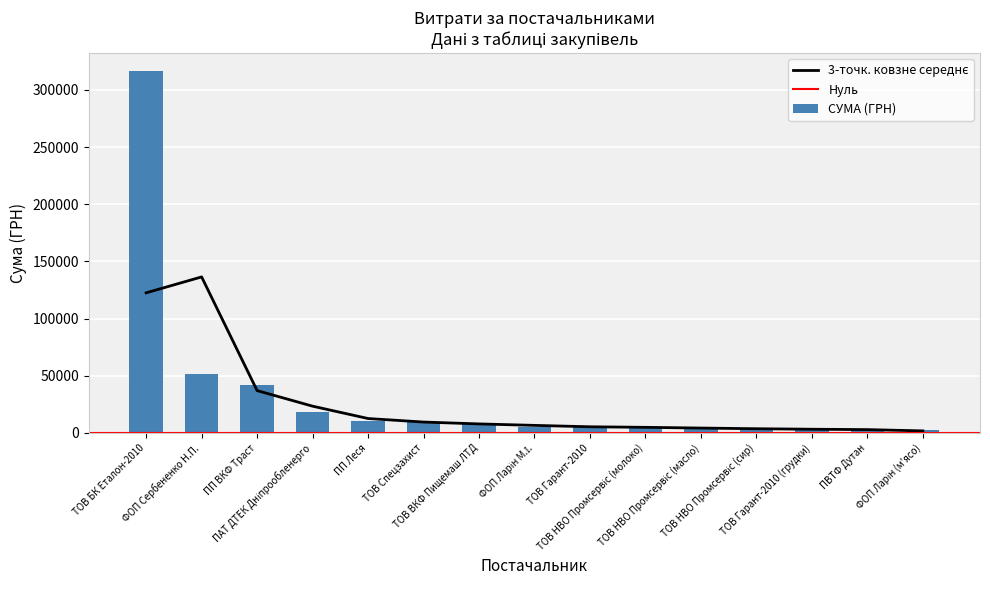

Approximately how many times larger is the value at ТОВ Спецзахист compared to ФОП Ларін М.І.?

1.7